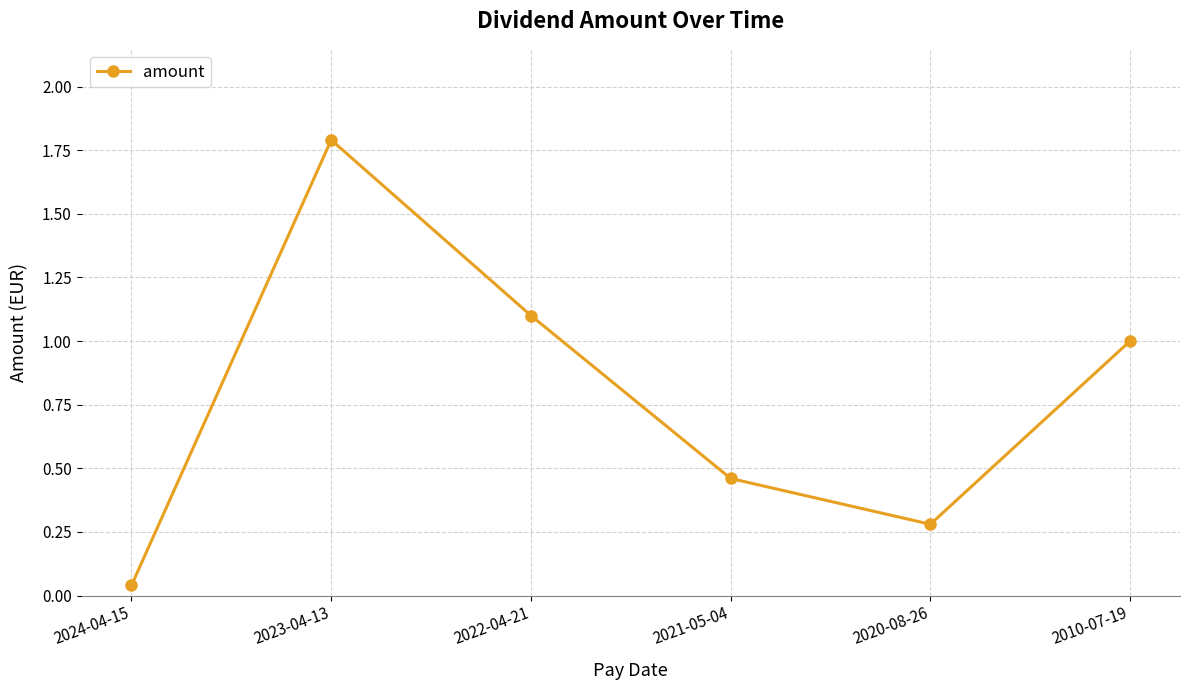

Between 2020-08-26 and 2022-04-21, which is larger?

2022-04-21